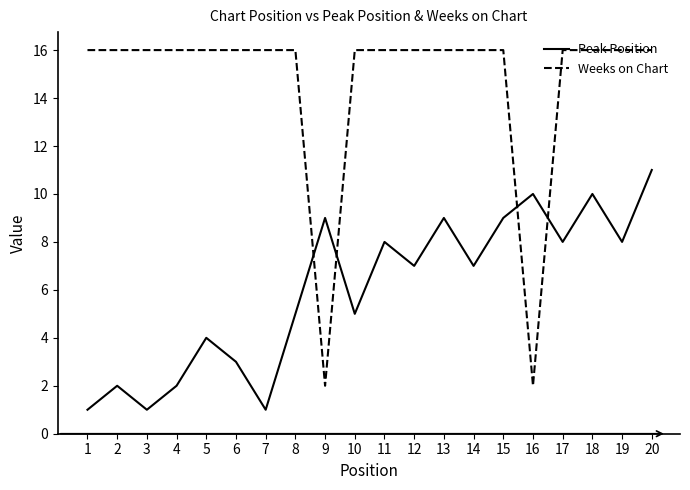

The value of Peak Position at 20 is 11. True or false?

True